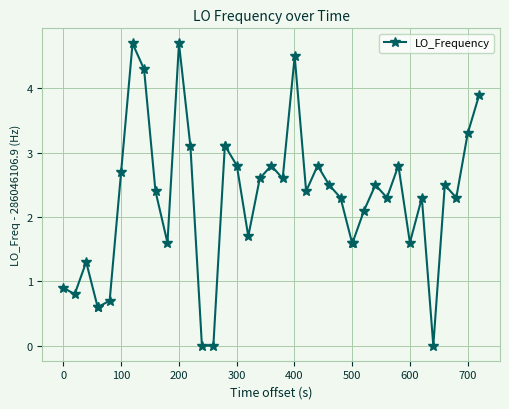

What is the difference between the maximum and second lowest values?

4.7